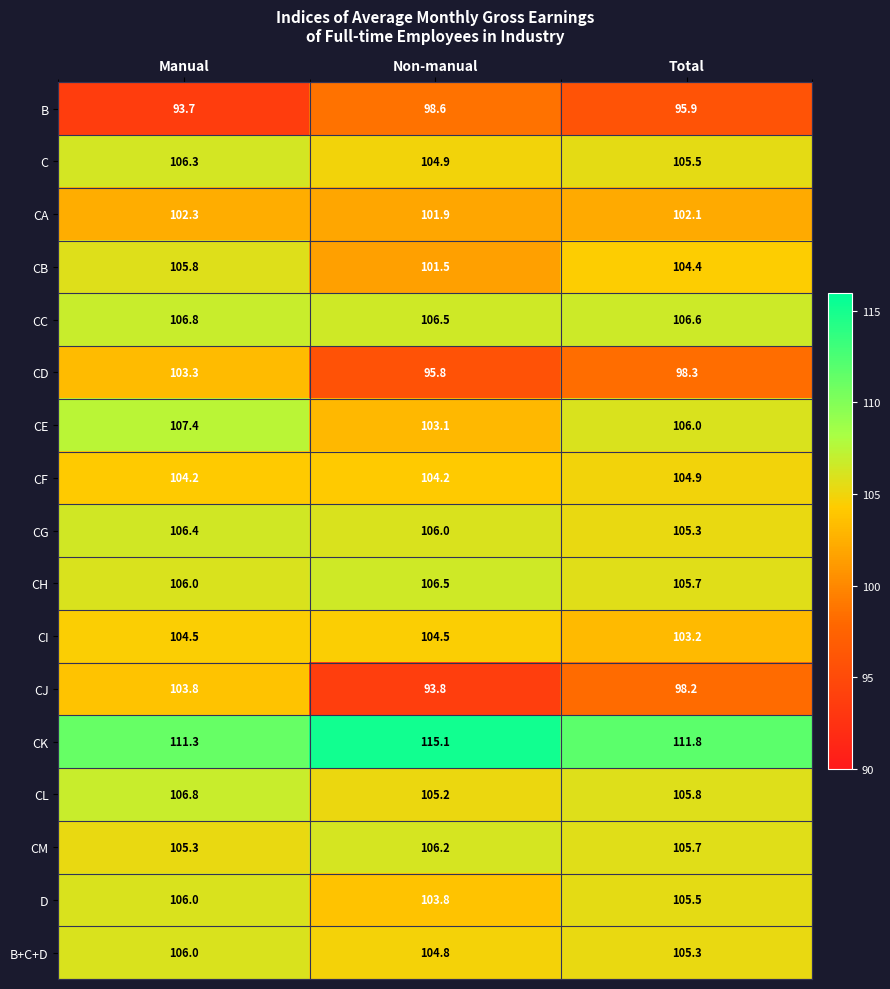

What is the difference between the highest and lowest values at Total?

15.9